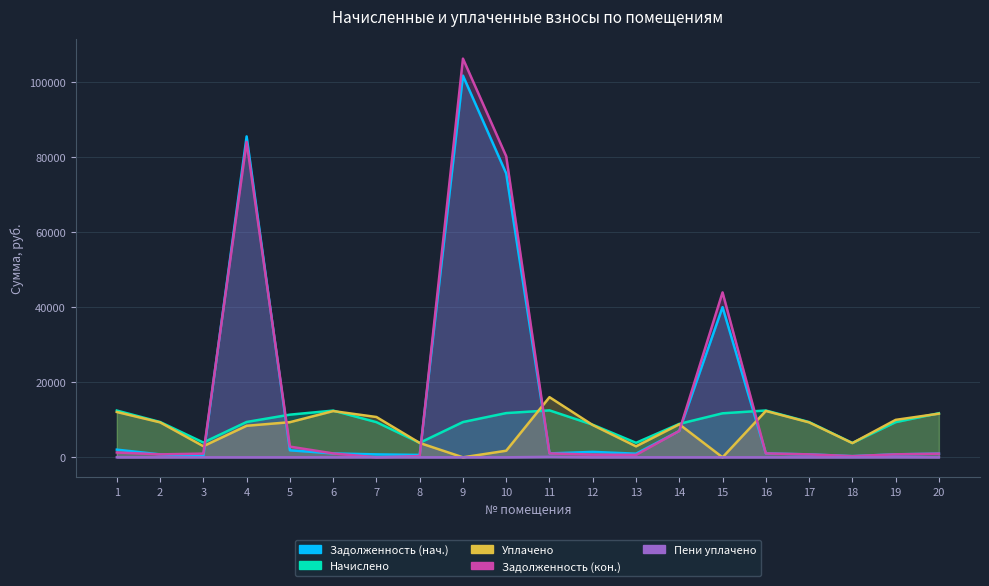

How many lines are shown in the chart?

5